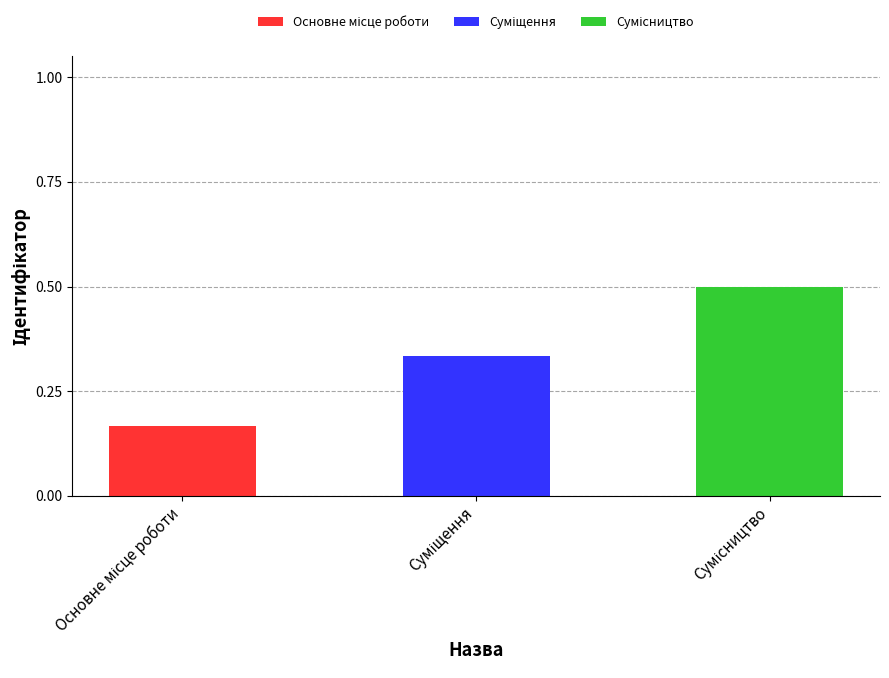

How many distinct data groups are displayed?

3